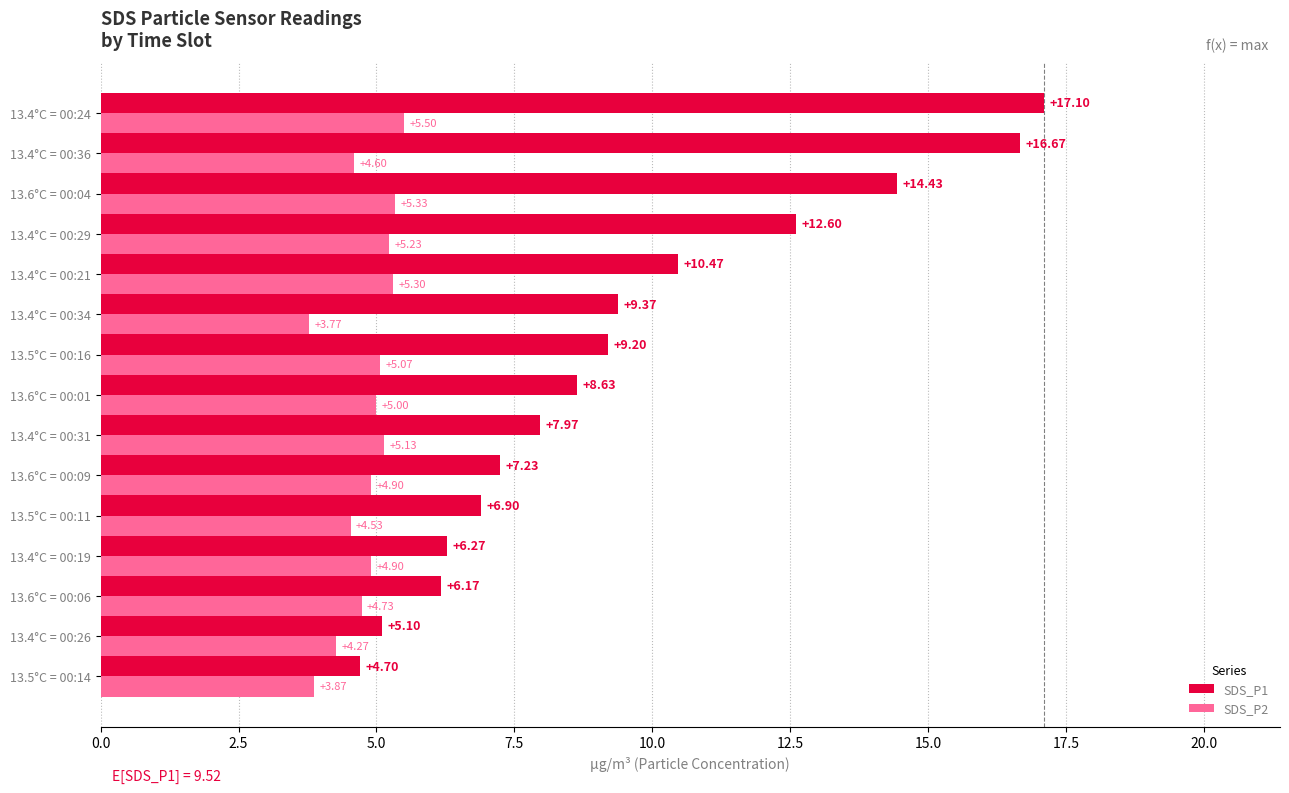

At how many categories does at least one series exceed 8?

8